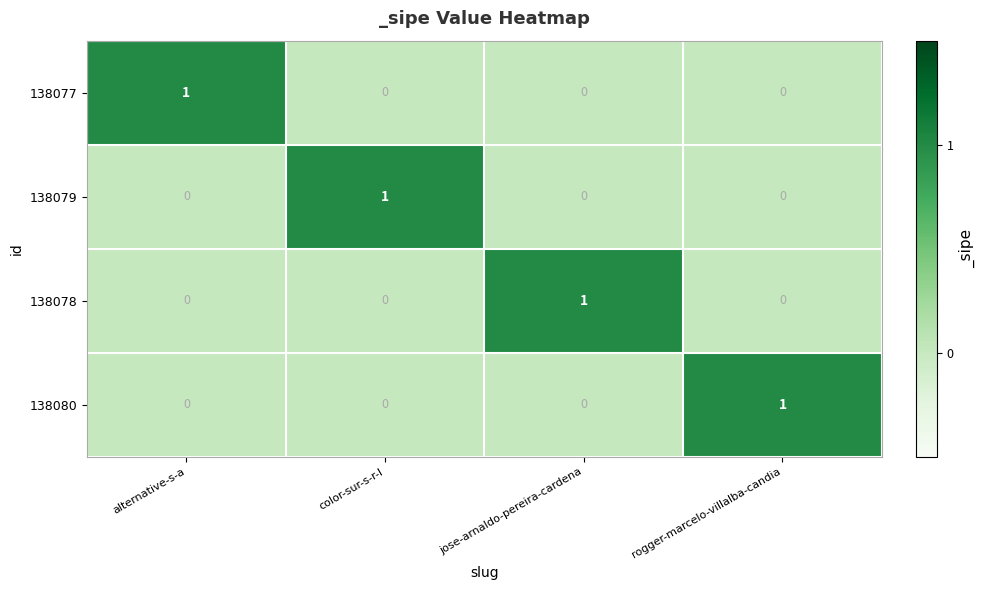

At how many categories does at least one series exceed 0?

4